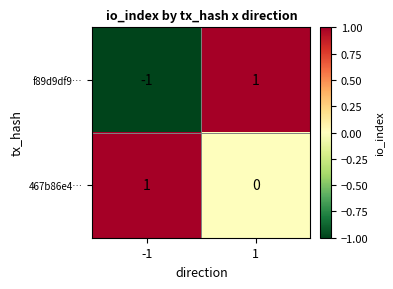

Reading left to right, what are all the values shown in this chart?

f89d9df9…: -1=-1	1=1
467b86e4…: -1=1	1=0